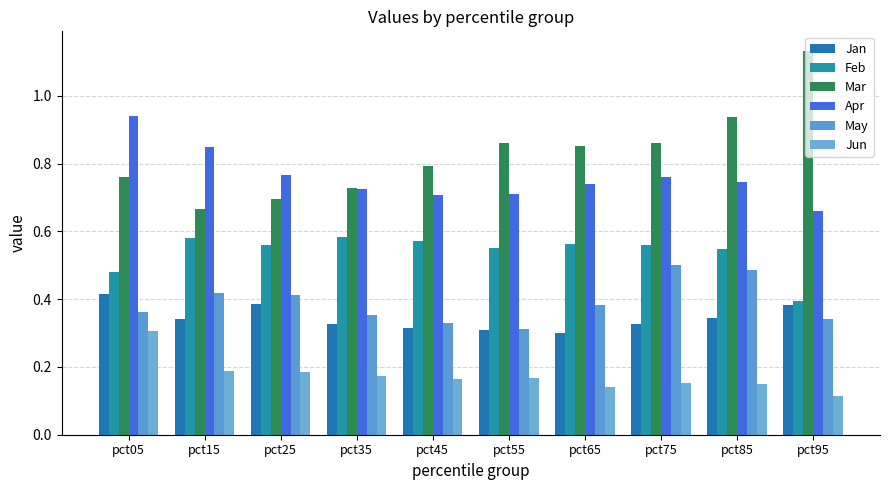

How many categories are shown in the chart?

10